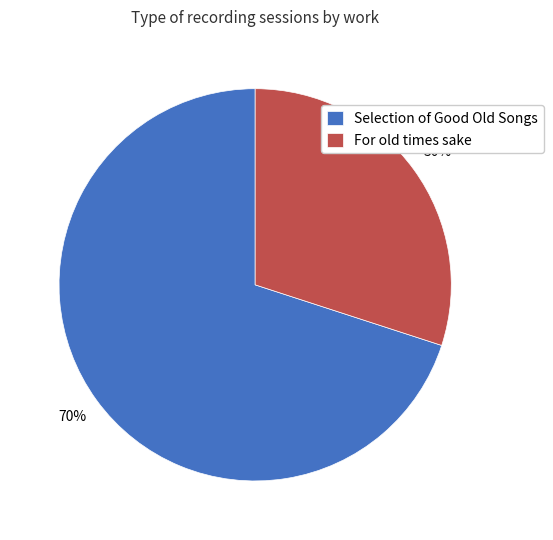

Which category has the smallest portion of the pie?

For old times sake